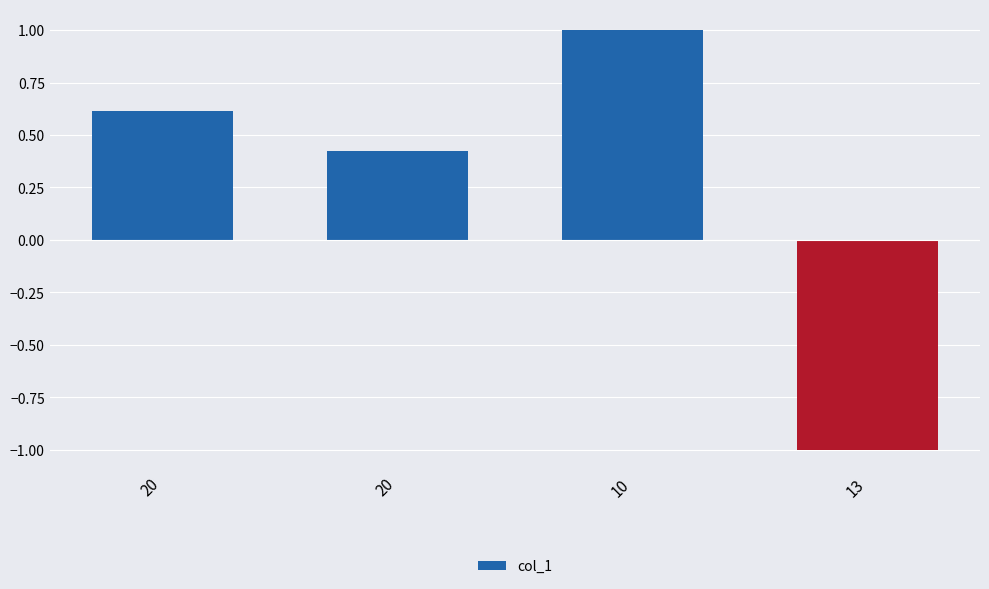

The chart shows a value of -1.4 at 13. True or false?

False